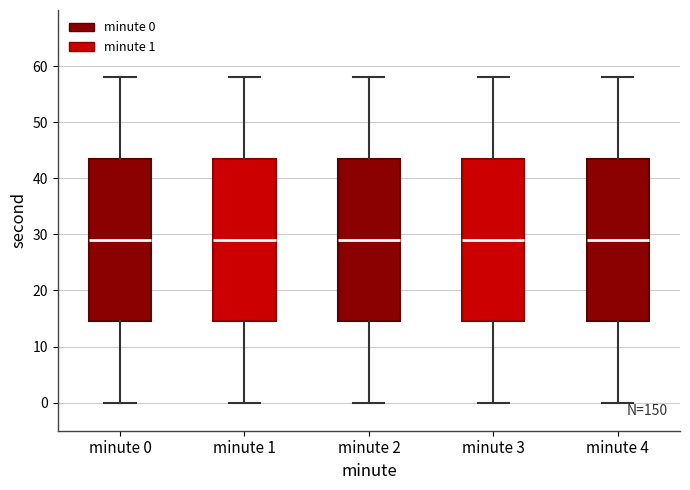

Reading left to right, read every box against the y-axis: the position of its median line, the range the box covers, and the ends of its whiskers. The values are not printed on the chart, so give them approximately, as read against the axis.

minute 0: median 29, box 15 to 44, whiskers 0 to 58
minute 1: median 29, box 15 to 44, whiskers 0 to 58
minute 2: median 29, box 15 to 44, whiskers 0 to 58
minute 3: median 29, box 15 to 44, whiskers 0 to 58
minute 4: median 29, box 15 to 44, whiskers 0 to 58